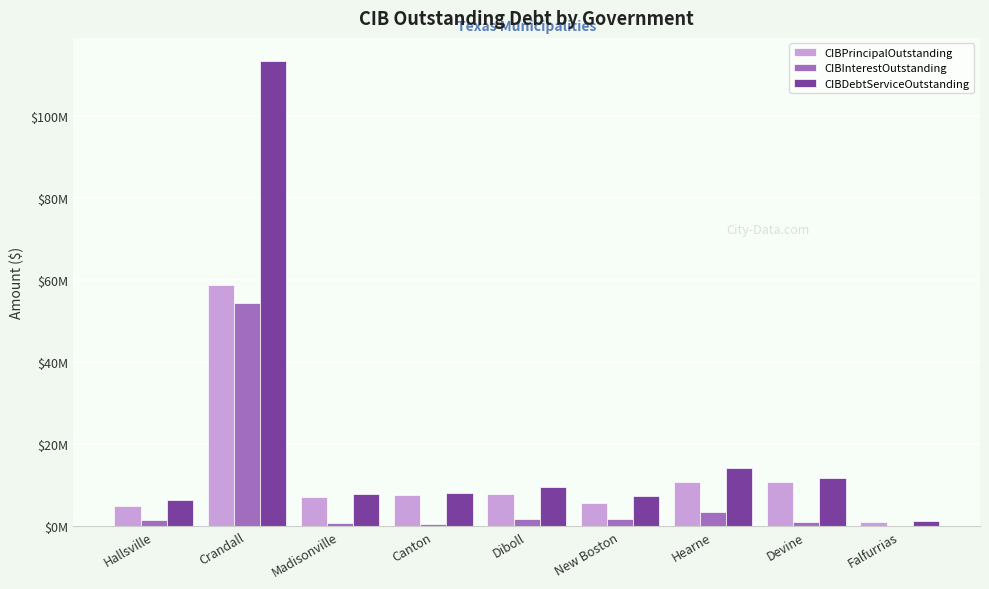

What are all the series names shown in the legend?

CIBPrincipalOutstanding, CIBInterestOutstanding, CIBDebtServiceOutstanding